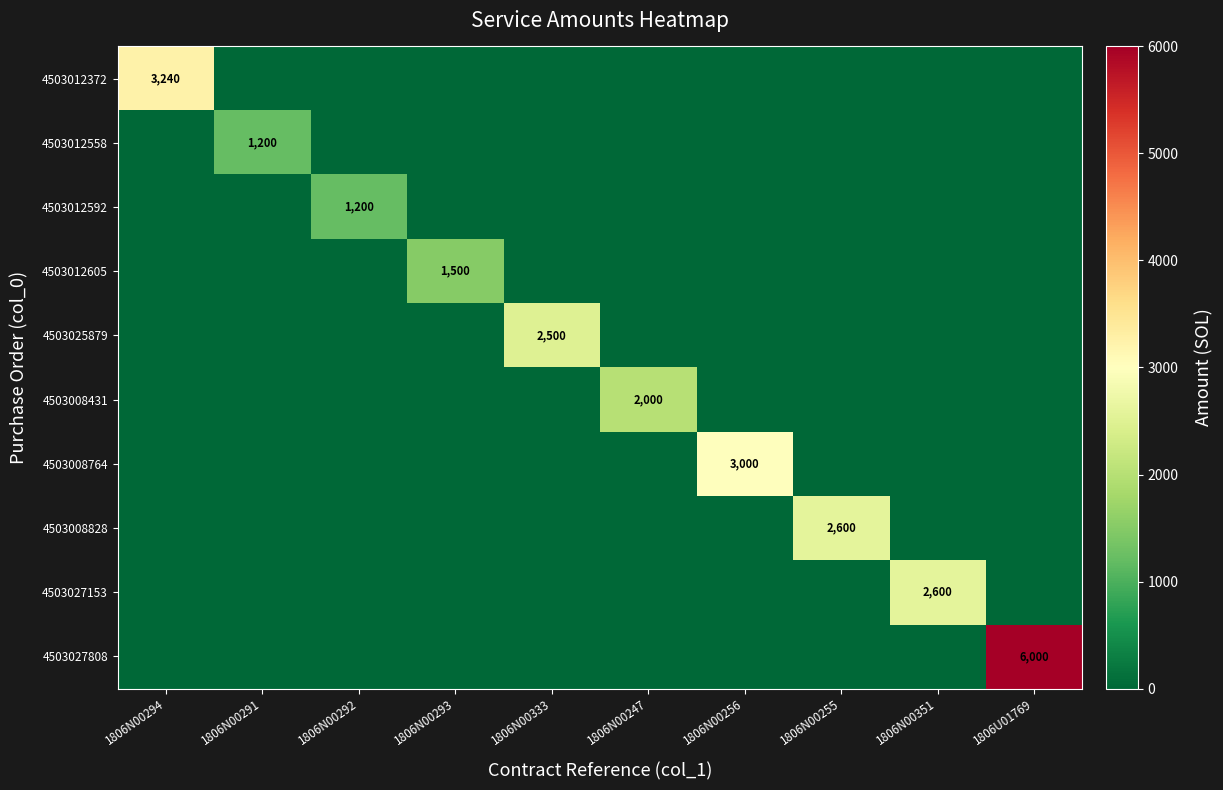

True or false: 4503027808 has a value of 3083 at 1806U01769.

False